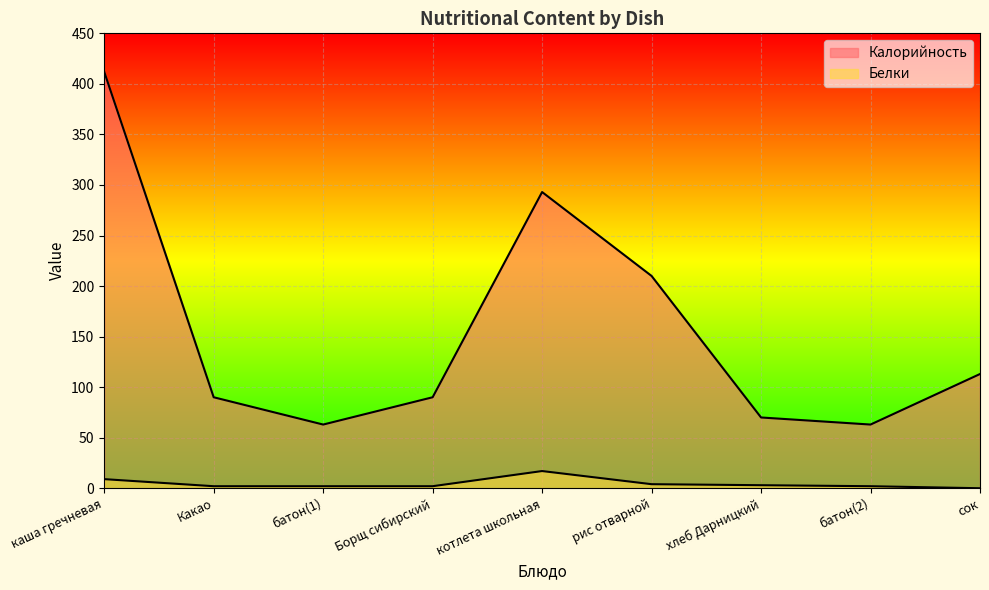

What is the sum of all Калорийность values?

1404